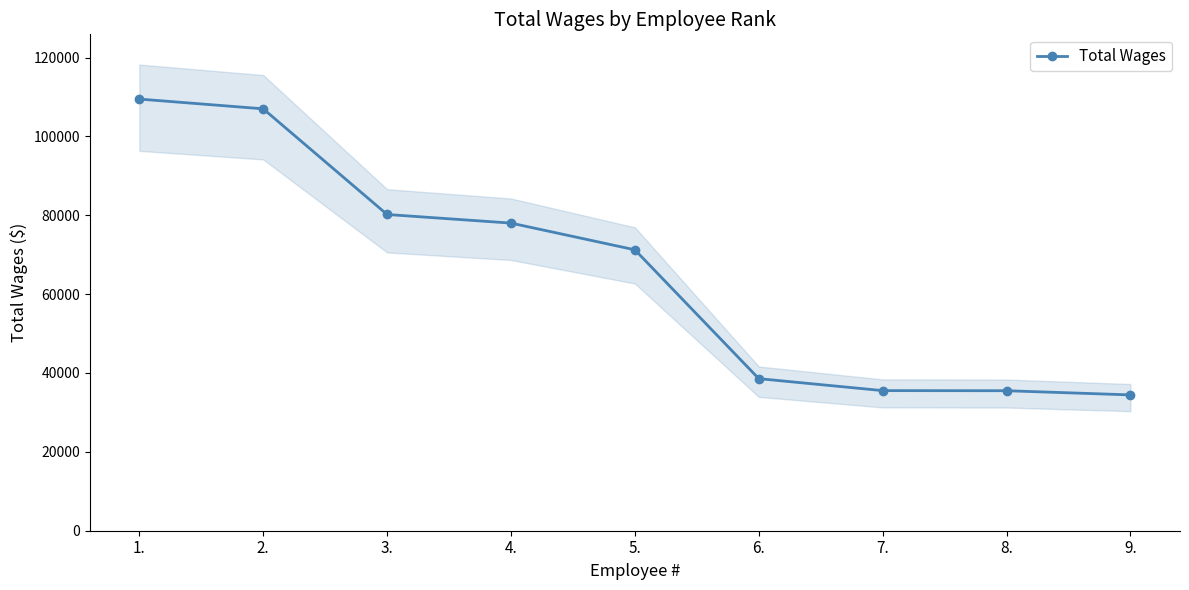

How many lines are shown in the chart?

1